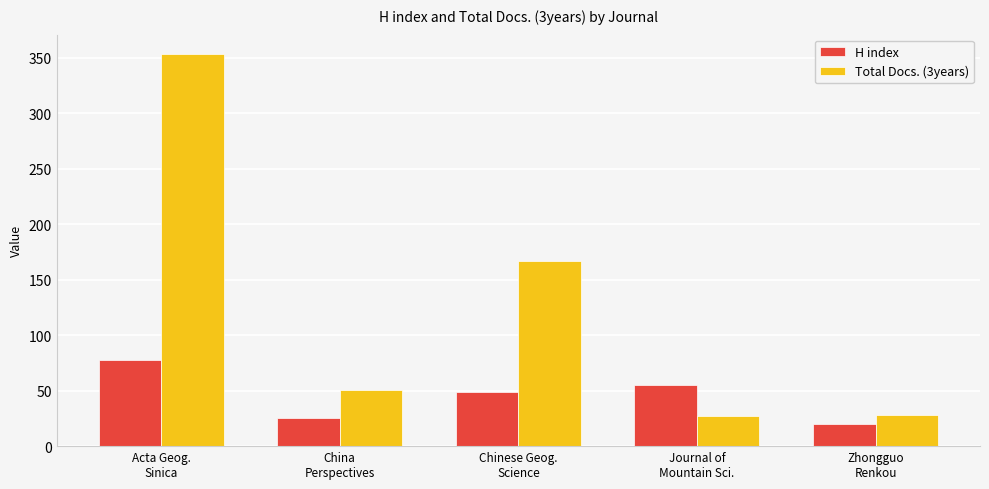

List the series in order of their peak value, highest first.

Total Docs. (3years), H index